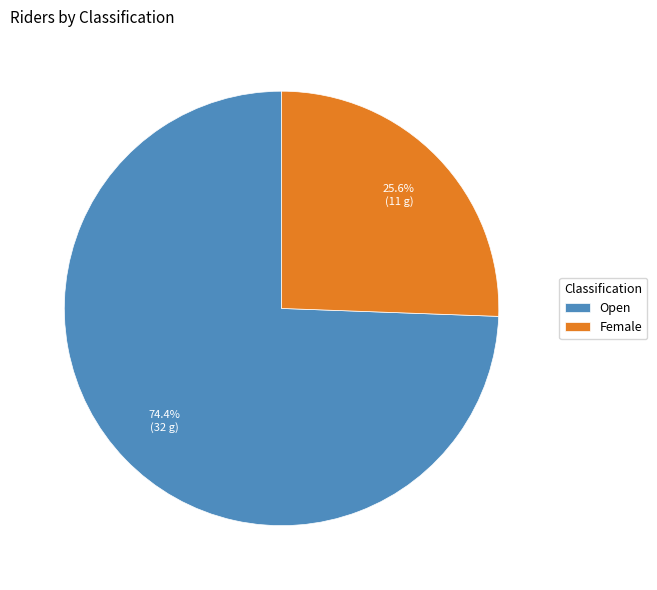

How much of the chart is everything except Open?

25.6%